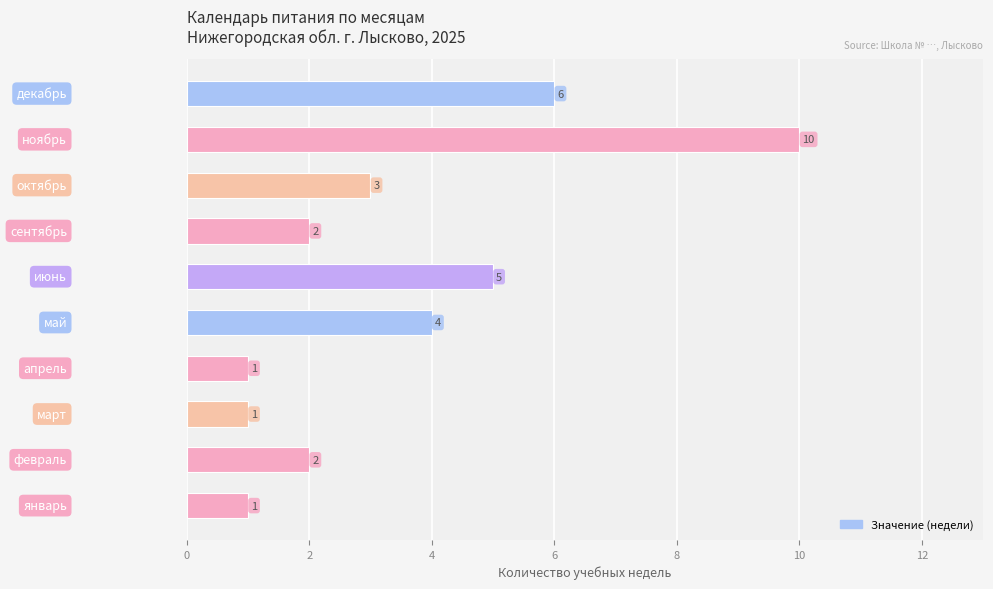

What is the difference between the maximum and minimum values?

9